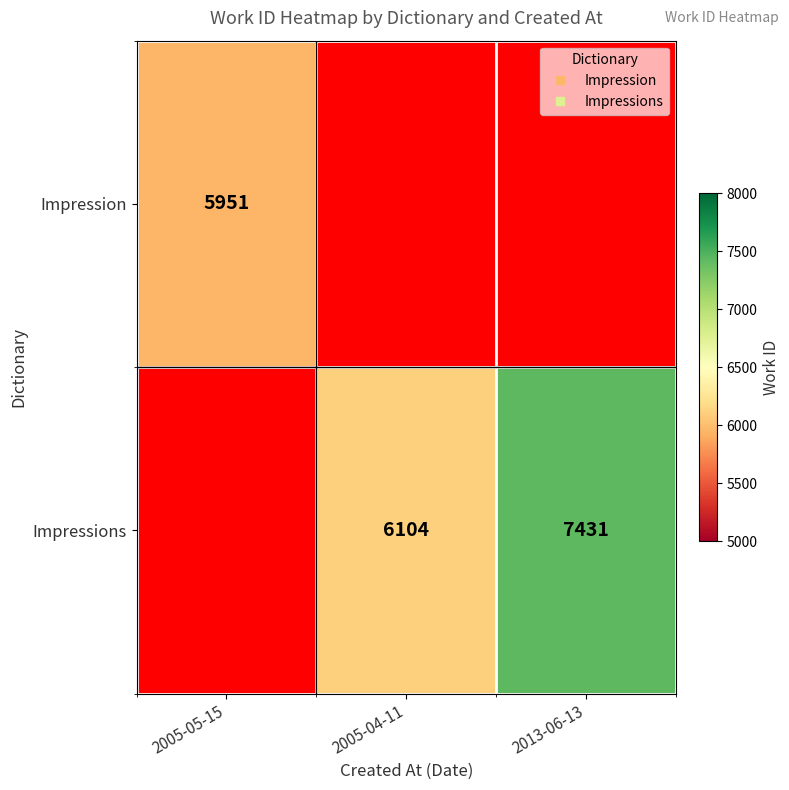

Which category has the highest value across all series?

2013-06-13